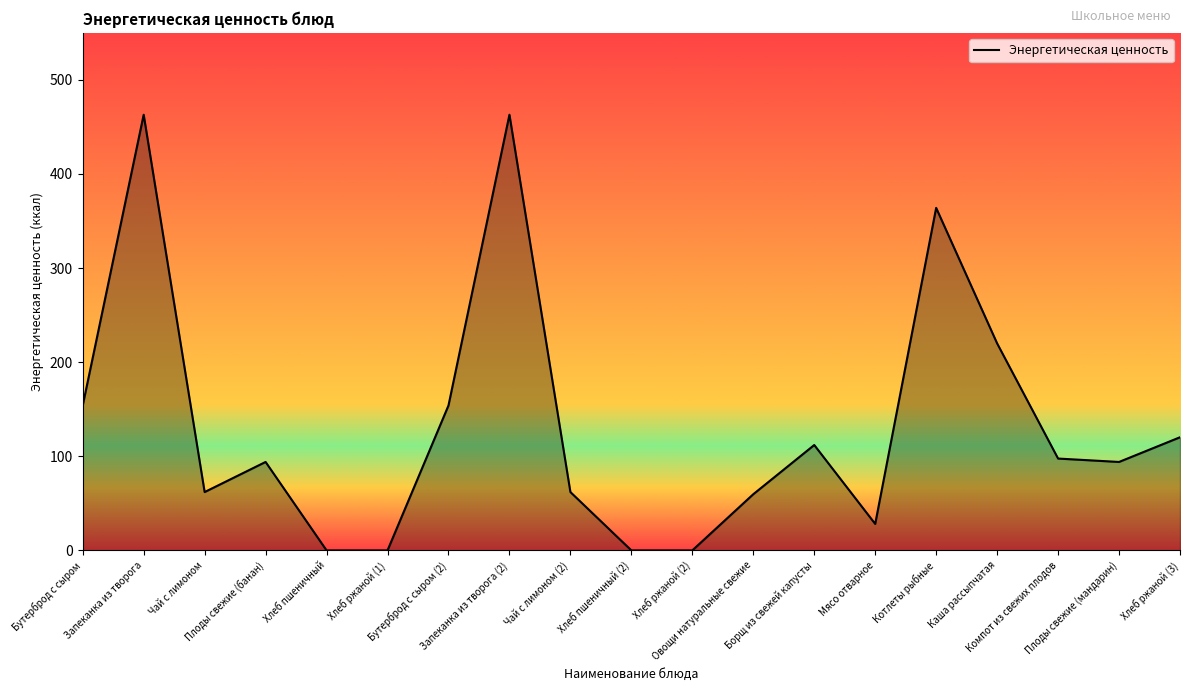

At which label is the value closest to 231?

Каша рассыпчатая